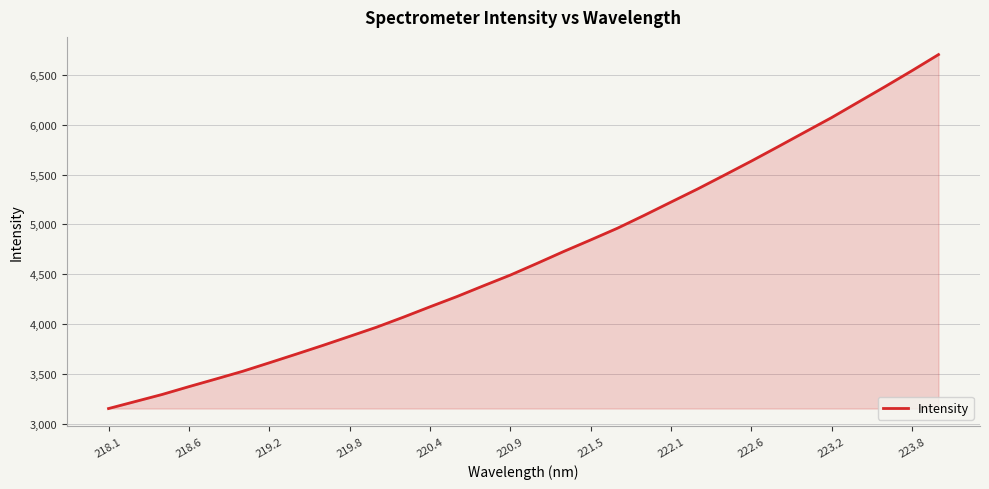

What is the difference between the maximum and minimum values?

3555.7